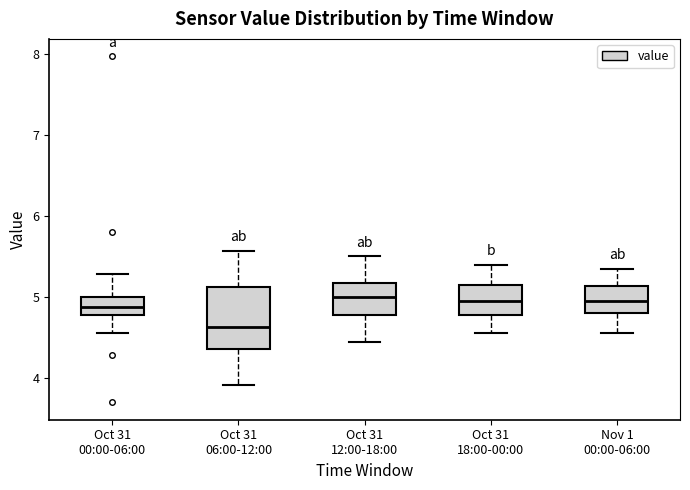

Which box is the tallest, from its lower edge to its upper edge?

Oct 31 06:00-12:00